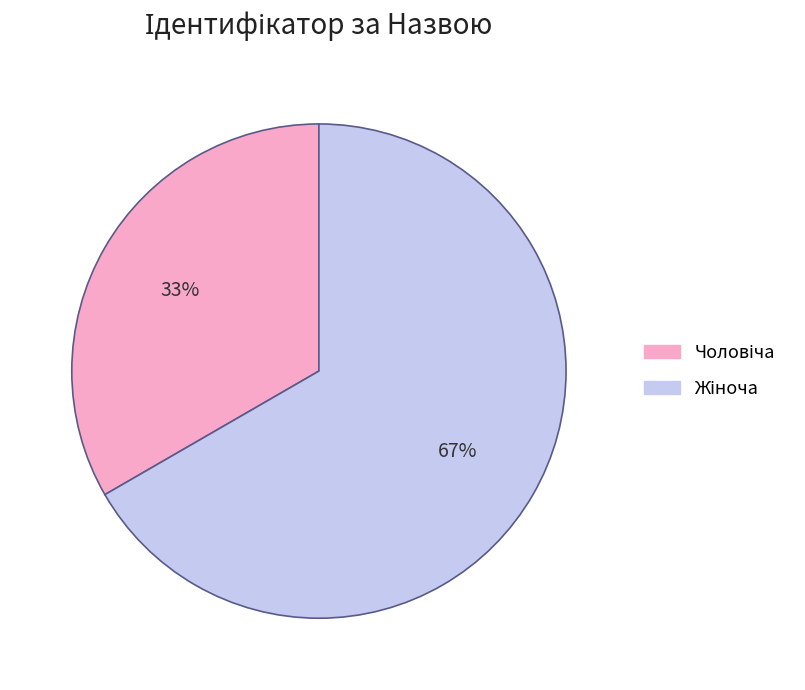

Does any single category account for the majority?

Yes